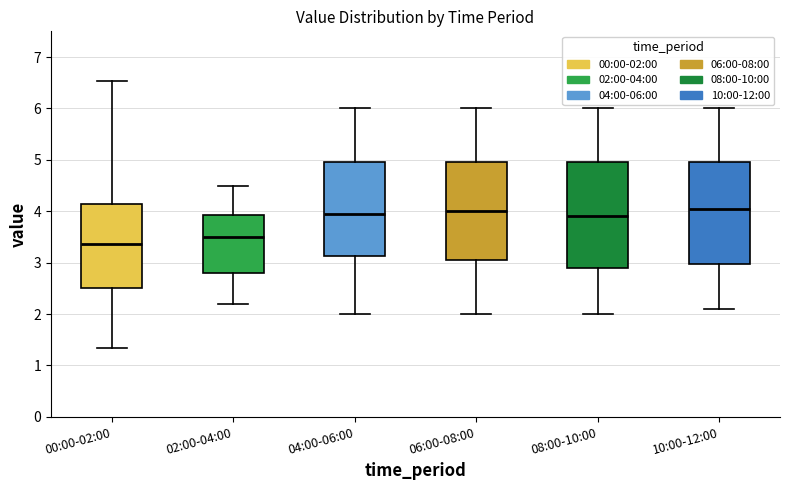

Reading left to right, read every box against the y-axis: the position of its median line, the range the box covers, and the ends of its whiskers. The values are not printed on the chart, so give them approximately, as read against the axis.

00:00-02:00: median 3.4, box 2.5 to 4.1, whiskers 1.3 to 6.5
02:00-04:00: median 3.5, box 2.8 to 3.9, whiskers 2.2 to 4.5
04:00-06:00: median 4.0, box 3.1 to 5.0, whiskers 2.0 to 6.0
06:00-08:00: median 4.0, box 3.1 to 5.0, whiskers 2.0 to 6.0
08:00-10:00: median 3.9, box 2.9 to 5.0, whiskers 2.0 to 6.0
10:00-12:00: median 4.1, box 3.0 to 5.0, whiskers 2.1 to 6.0